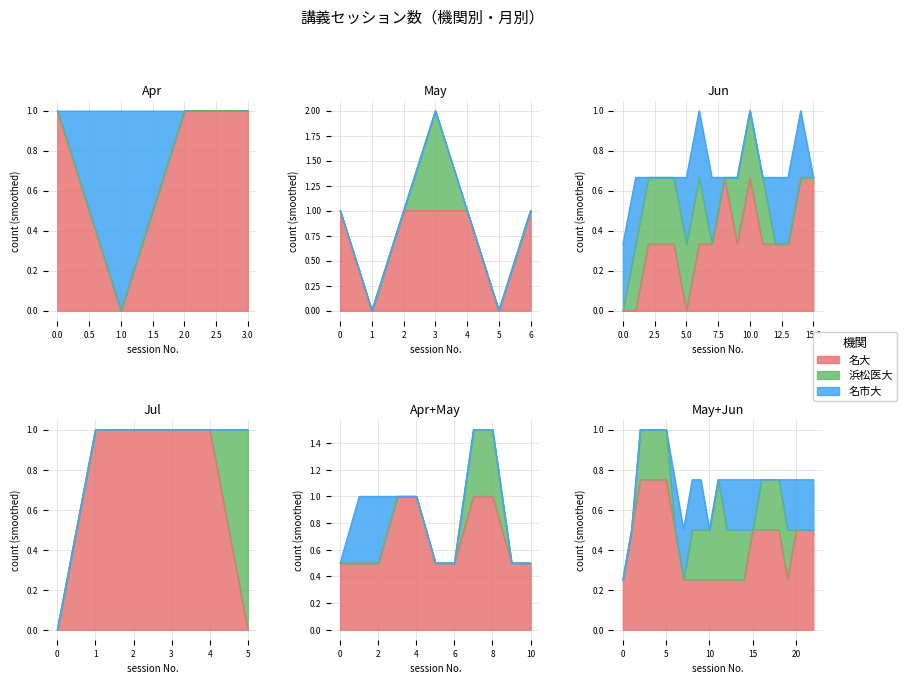

Does the chart have visible grid lines?

Yes